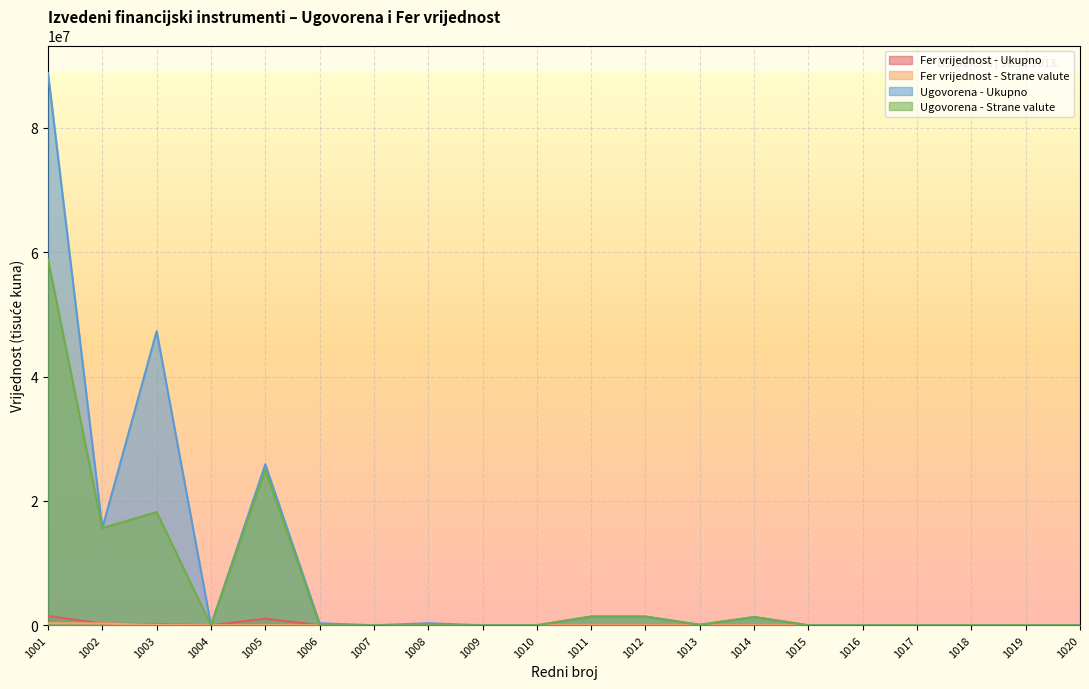

True or false: Ugovorena - Ukupno and Fer vrijednost - Ukupno intersect in this chart.

False